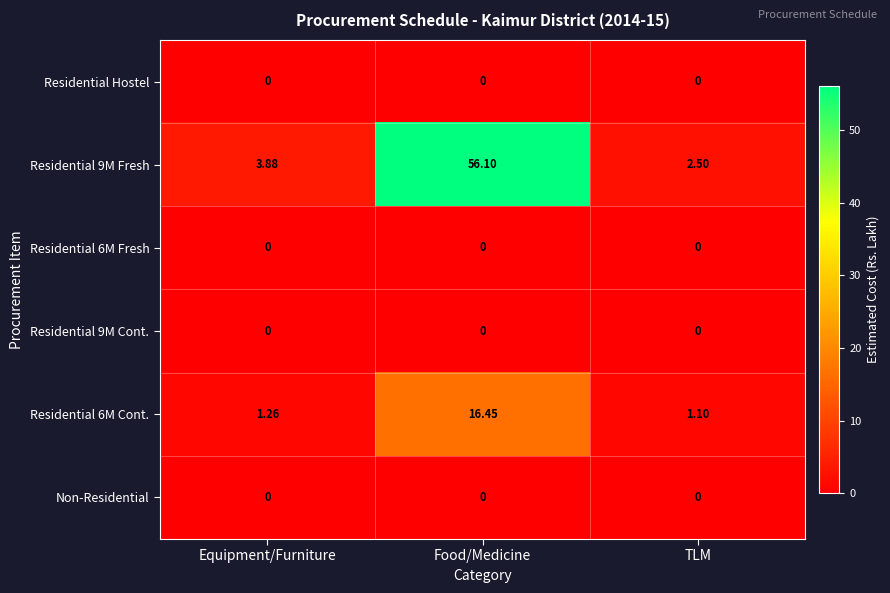

Which category has the lowest value in the Residential 9M Fresh series?

TLM